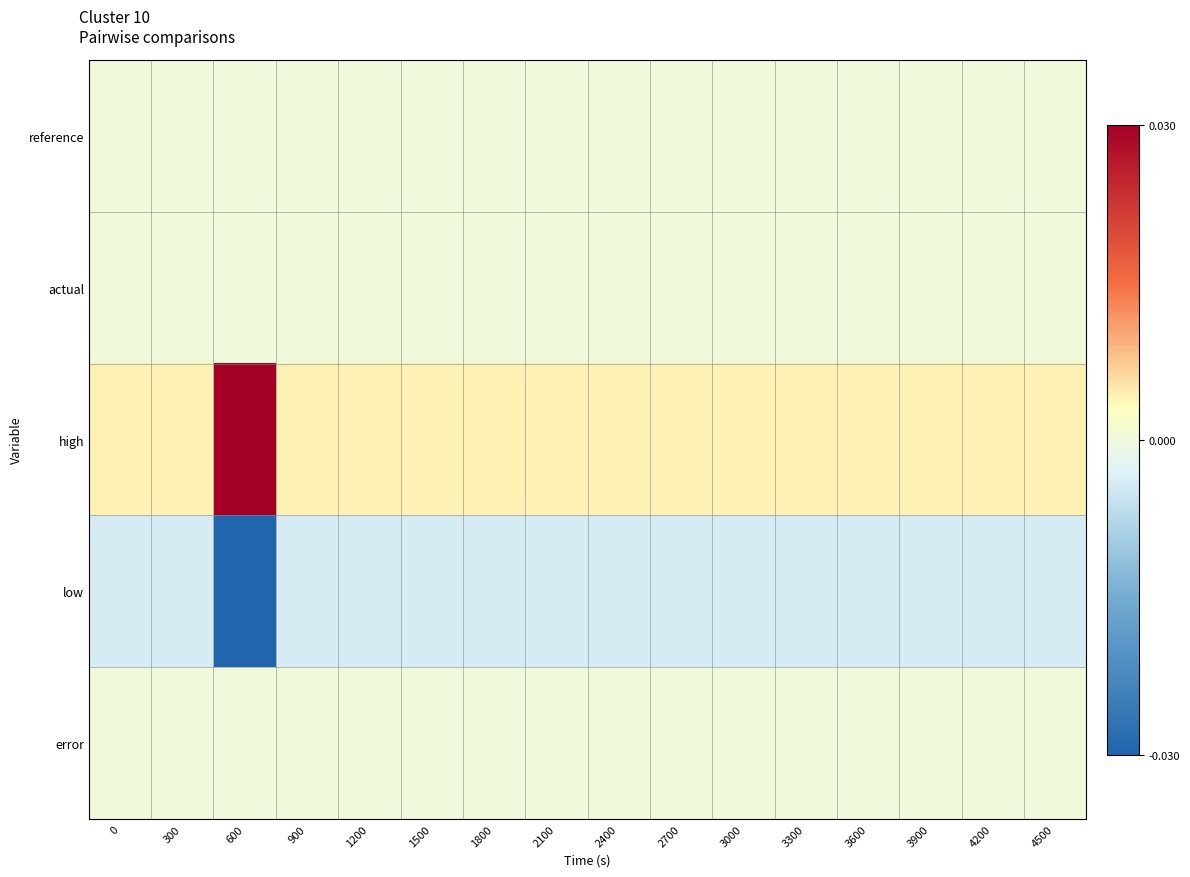

Which has a higher value, 2700 or 2100?

2700